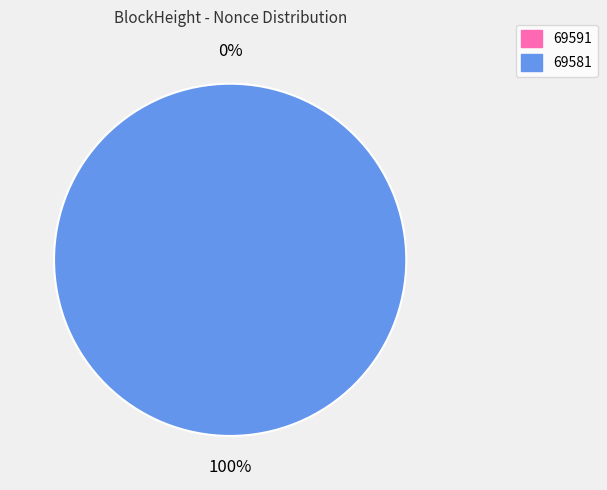

Rank the categories by value from lowest to highest.

69591, 69581